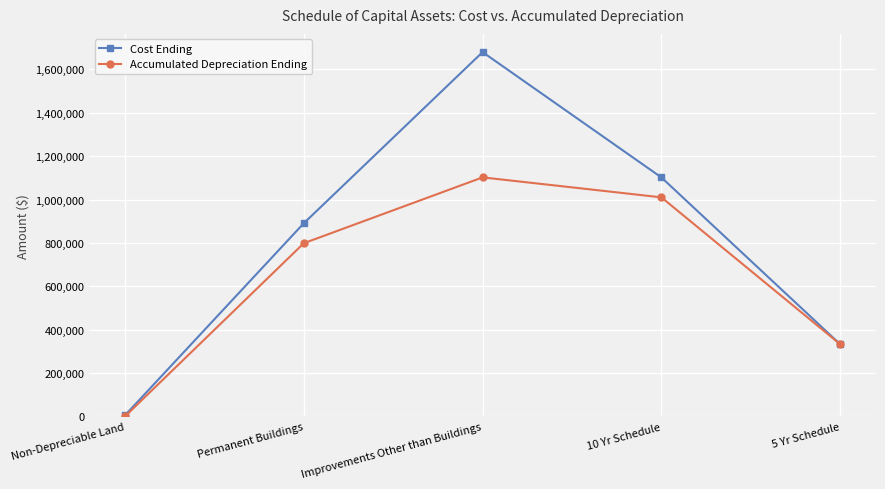

How many lines are shown in the chart?

2